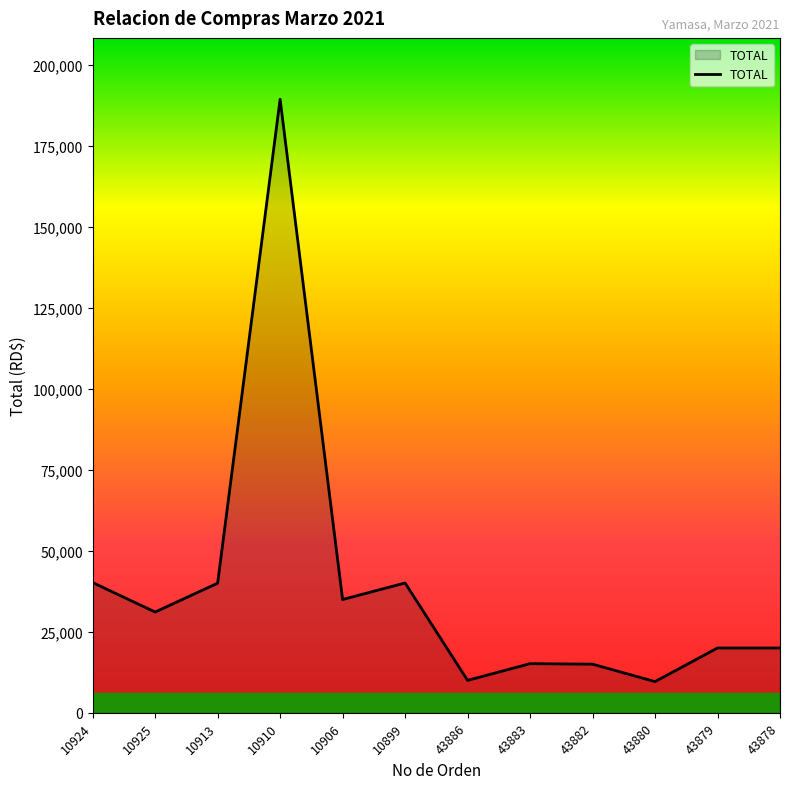

Approximately how many times larger is the value at 10913 compared to 10925?

1.3